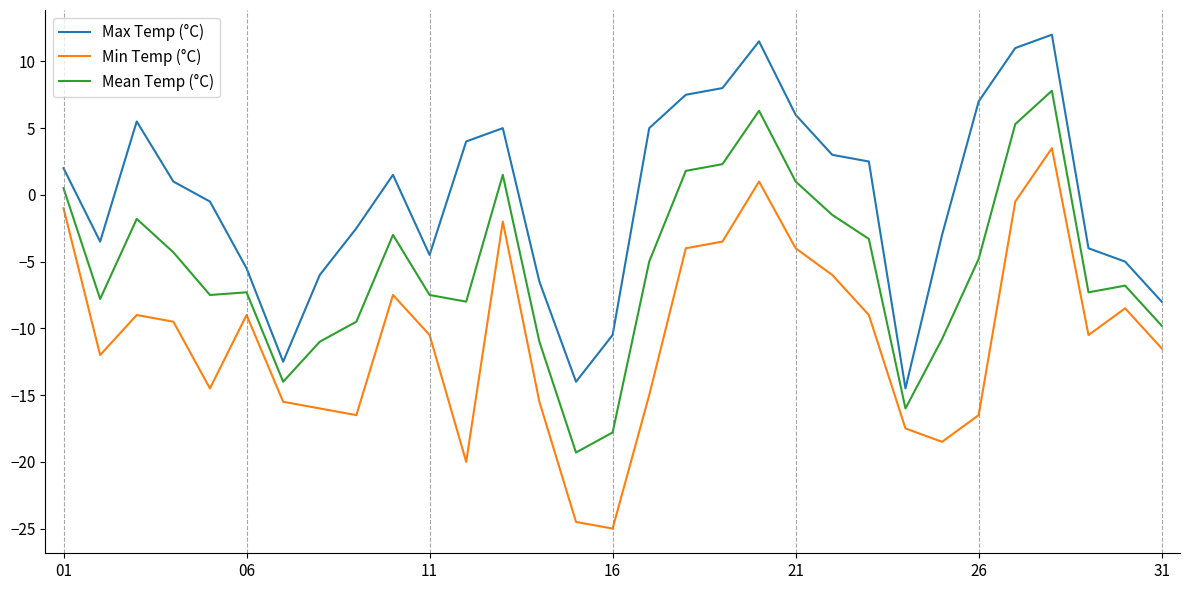

Rank the series by their maximum value, from highest to lowest.

Max Temp (°C), Mean Temp (°C), Min Temp (°C)